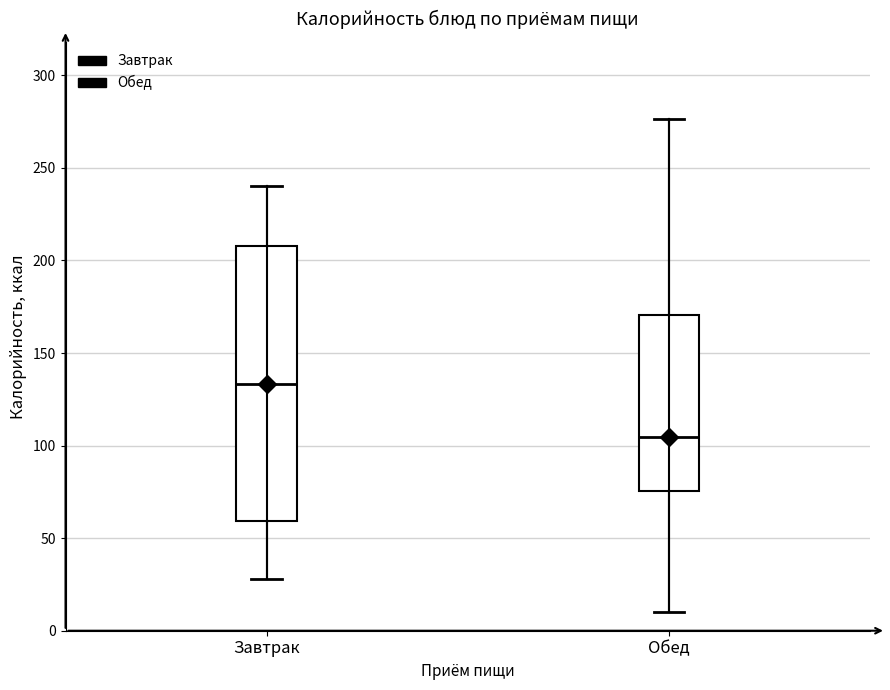

Reading left to right, transcribe this box plot: for each box, give where its median line is, the range the box spans, and where its two whiskers end, as read against the y-axis. The values are not printed on the chart, so give them approximately, as read against the axis.

Завтрак: median 135, box 60 to 210, whiskers 30 to 240
Обед: median 105, box 75 to 170, whiskers 10 to 275